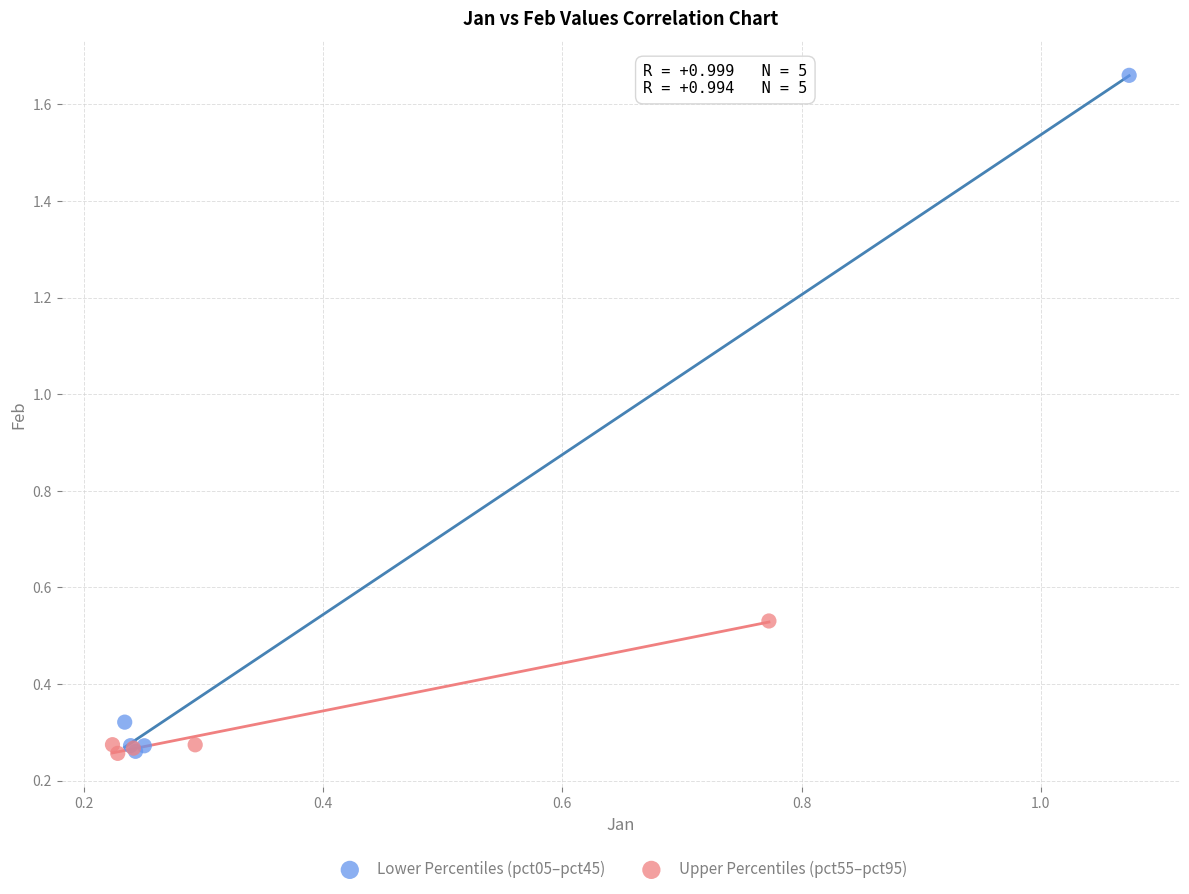

Which series contains the highest Y value?

Lower Percentiles (pct05–pct45)